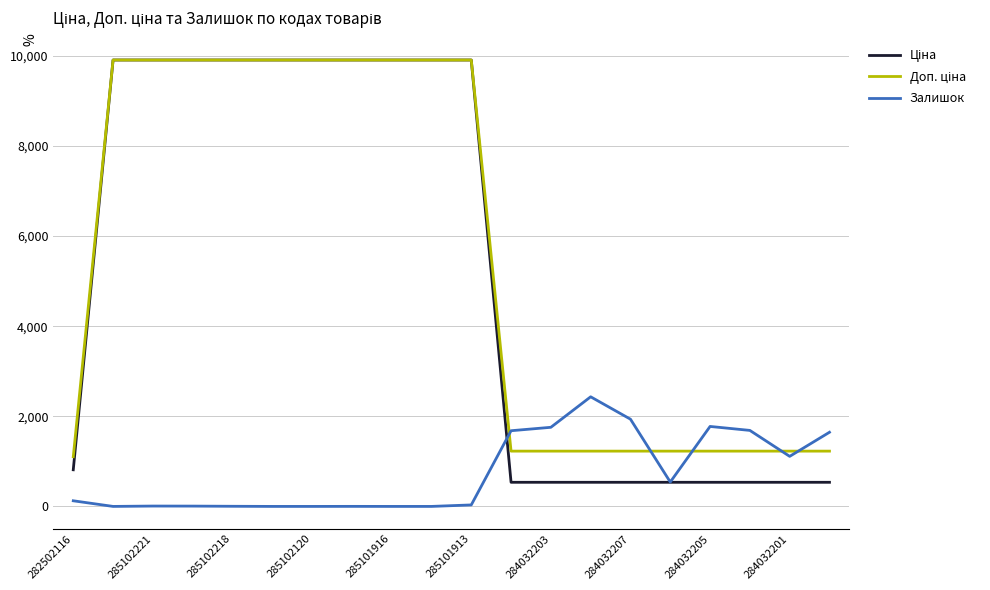

What is the greatest value displayed?

9908.5